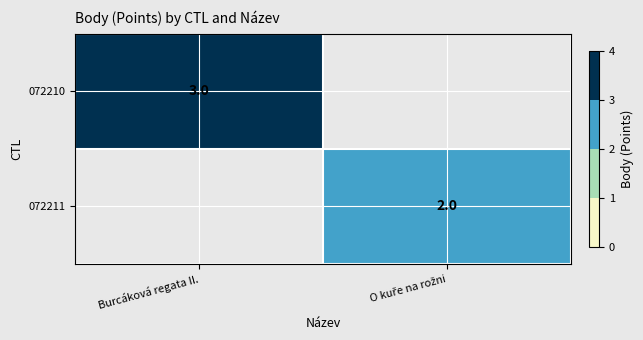

True or false: 072210 has a value of 3 at Burcáková regata II..

True